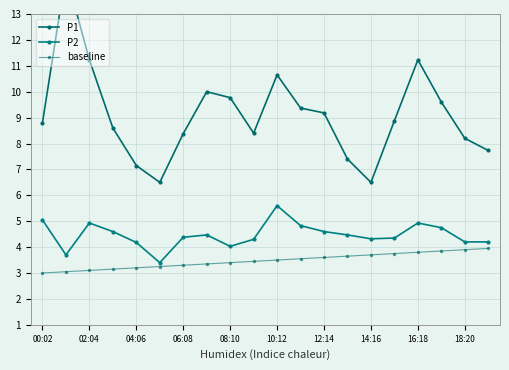

Reading left to right, transcribe all the data shown in this chart.

P1: 8.8	14.6	11.2	8.6	7.2	6.5	8.4	10.0	9.8	8.4	10.7	9.4	9.2	7.4	6.5	8.9	11.2	9.6	8.2	7.7
P2: 5.0	3.7	4.9	4.6	4.2	3.4	4.4	4.5	4.0	4.3	5.6	4.8	4.6	4.5	4.3	4.3	4.9	4.8	4.2	4.2
baseline: 3.0	3.0	3.1	3.1	3.2	3.2	3.3	3.4	3.4	3.5	3.5	3.5	3.6	3.6	3.7	3.8	3.8	3.9	3.9	4.0